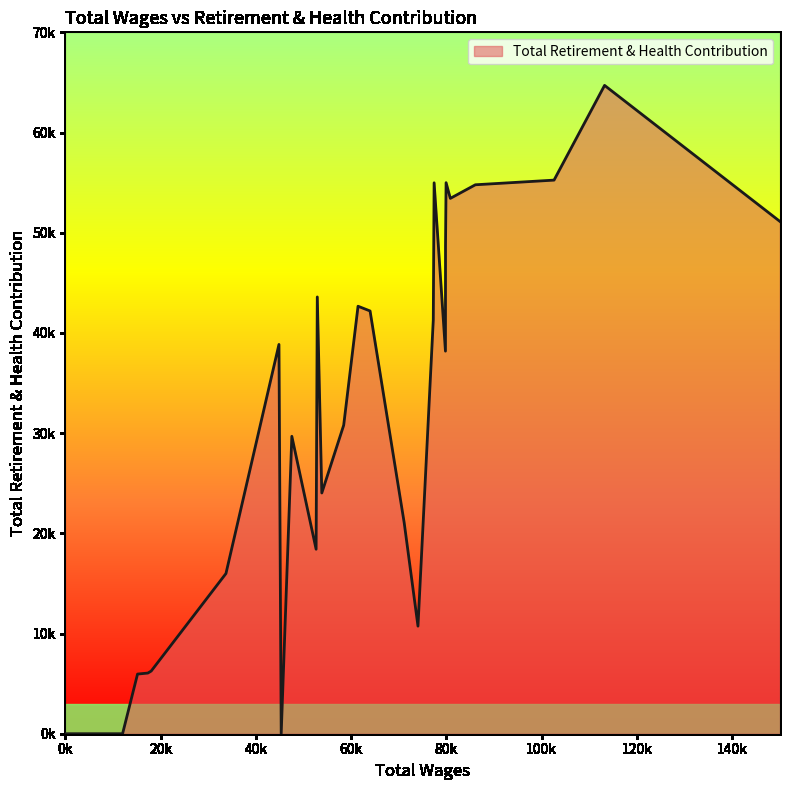

What is the average value?

25870